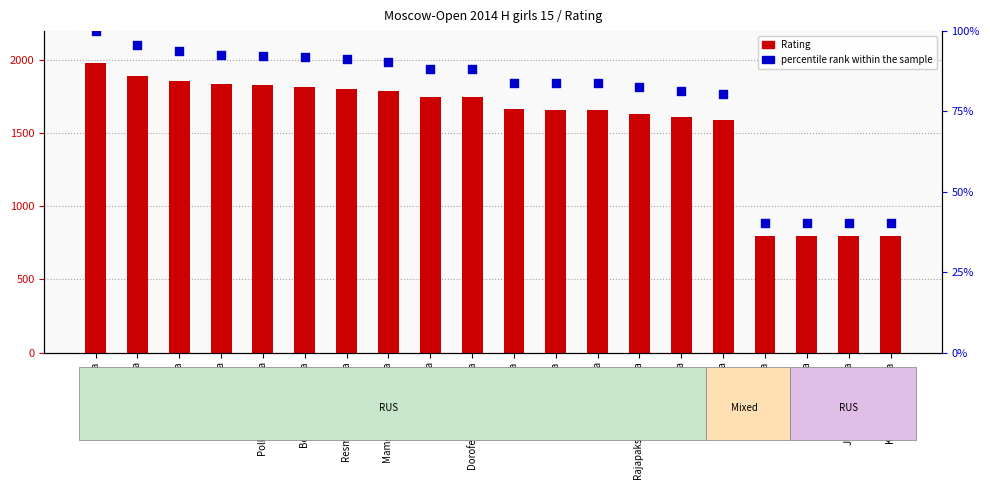

At how many categories does at least one series exceed 1381?

16